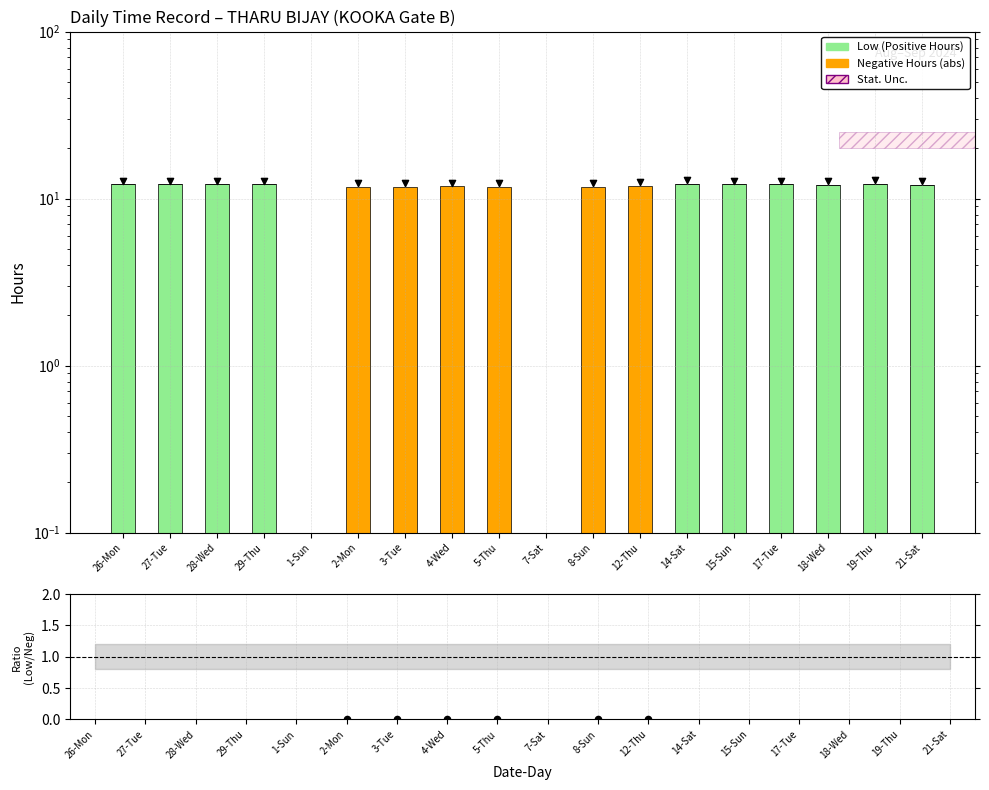

Which series has the largest total across all categories?

Low